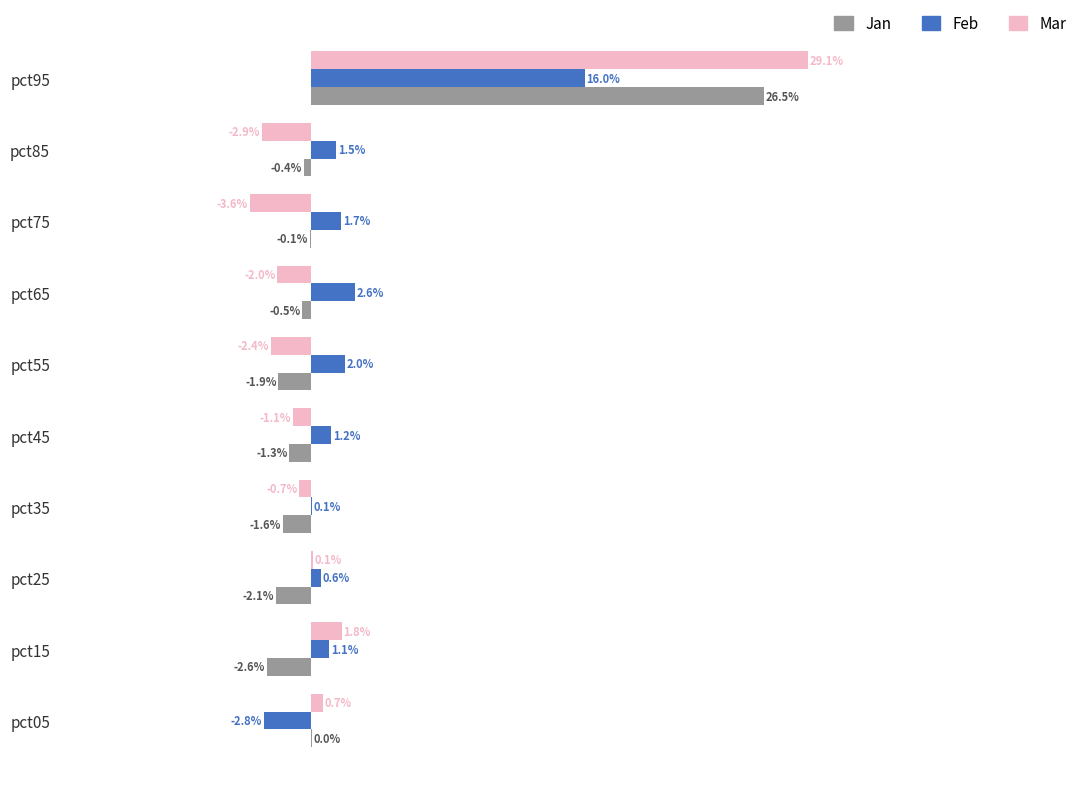

What are all the series names shown in the legend?

Jan, Feb, Mar